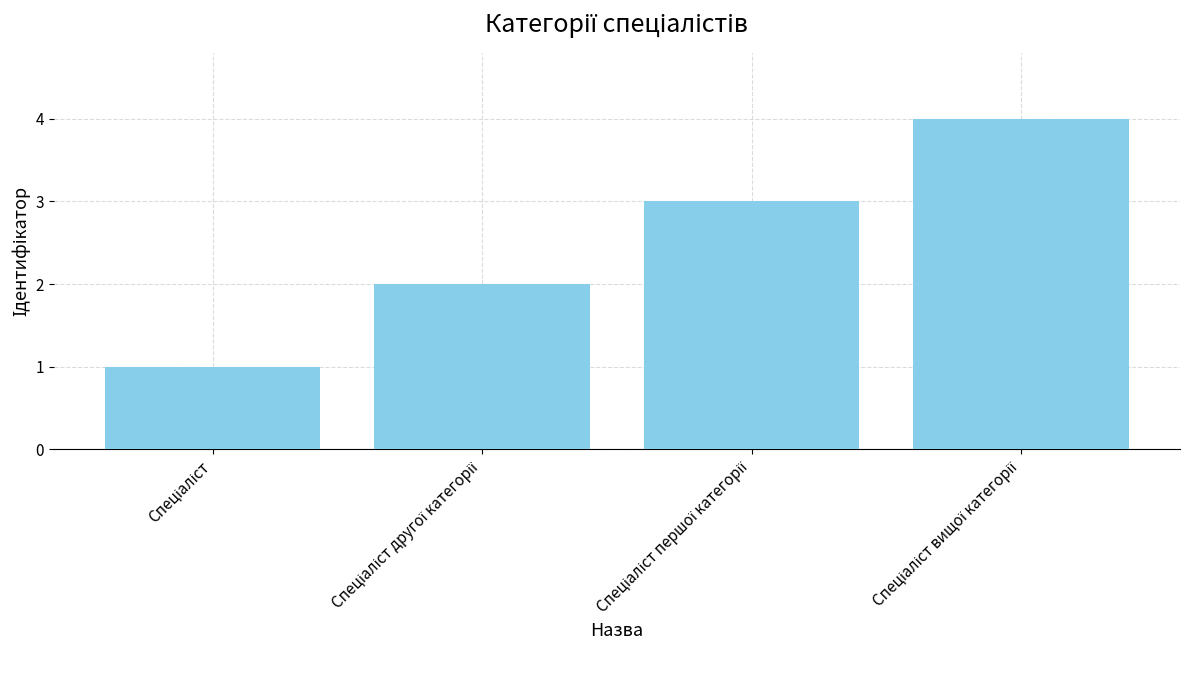

What is the sum of all values?

10